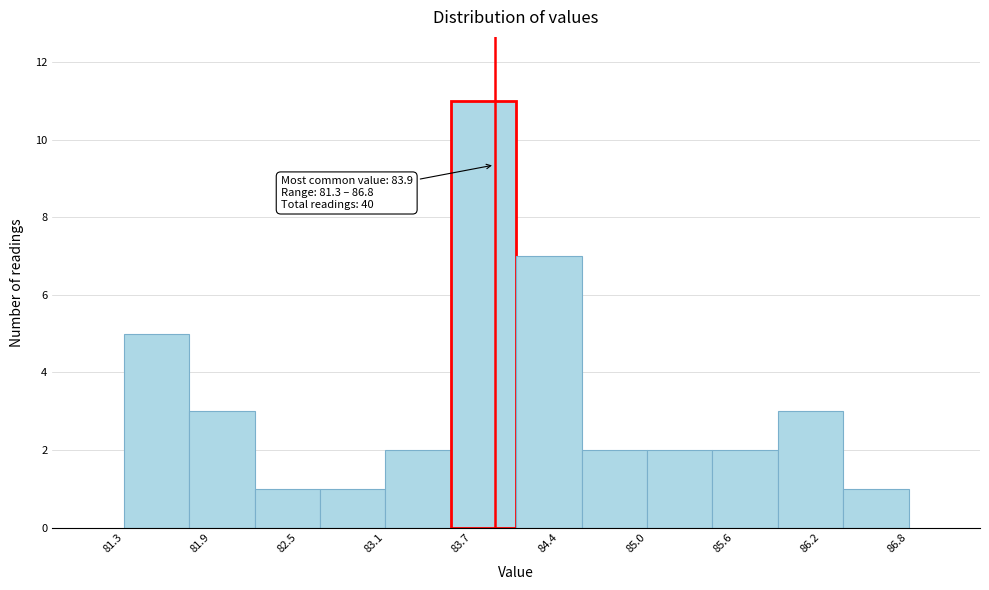

Over which range of the x-axis is the bar tallest?

83.6 to 84.1